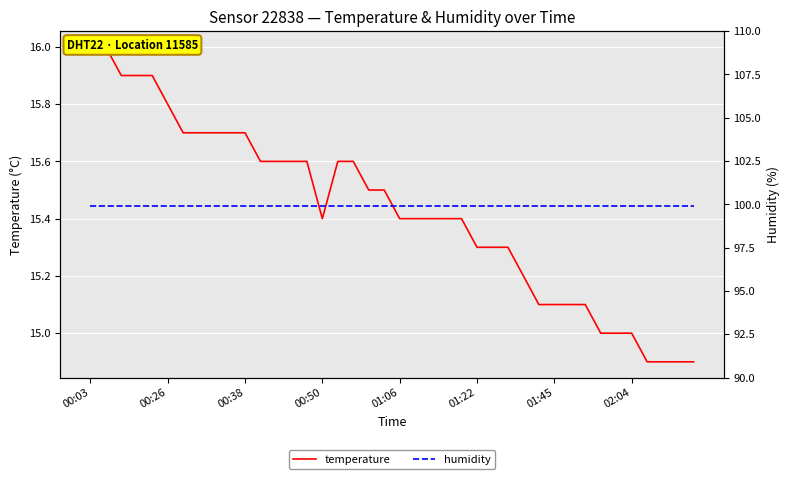

What are all the series names shown in the legend?

temperature, humidity